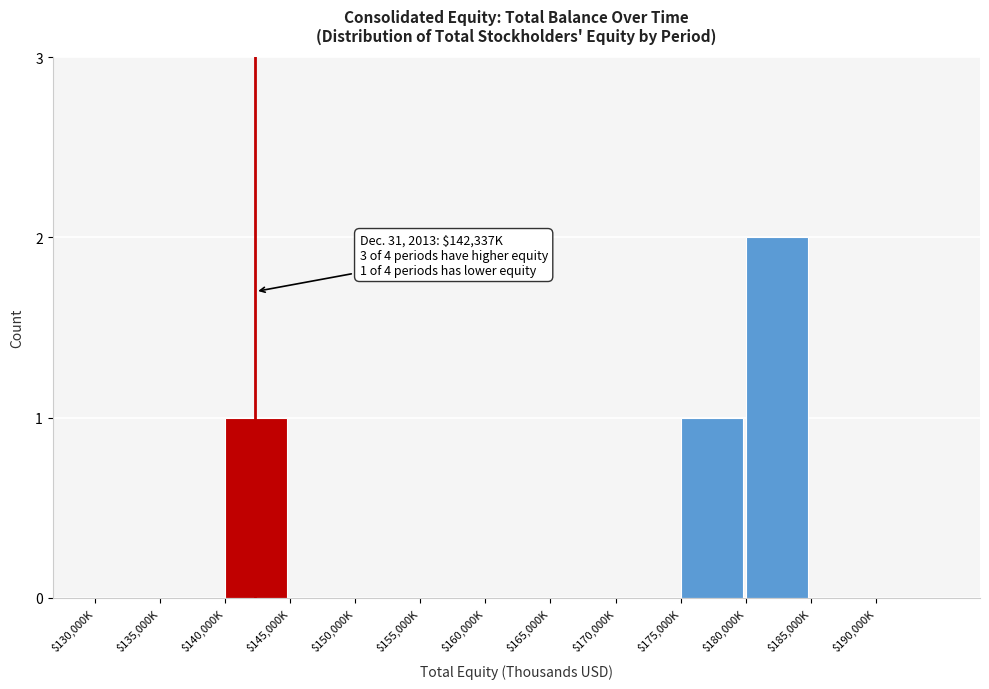

The value at $170,000K is 0. True or false?

True